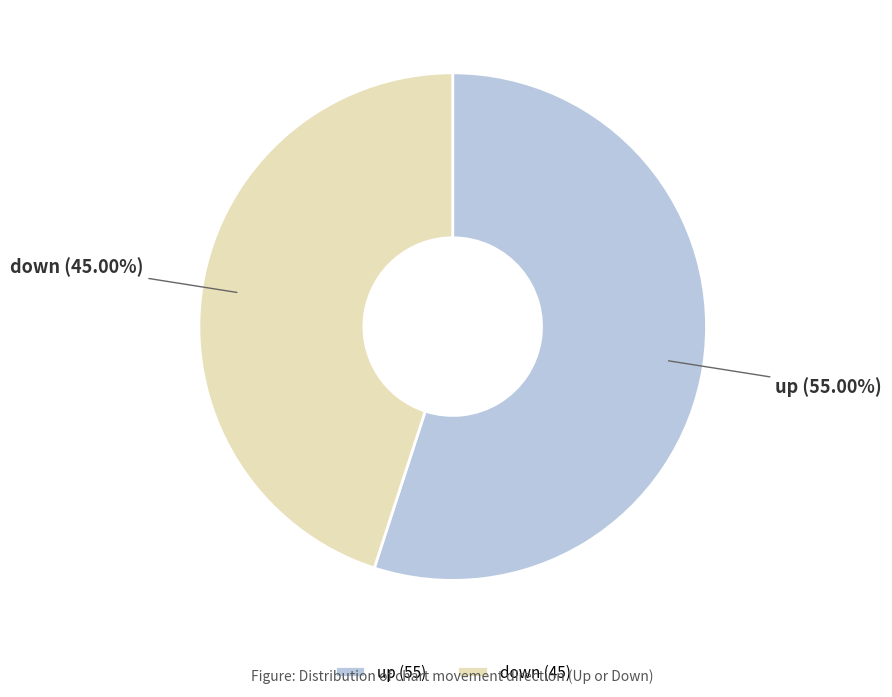

Count the number of slices in the pie.

2